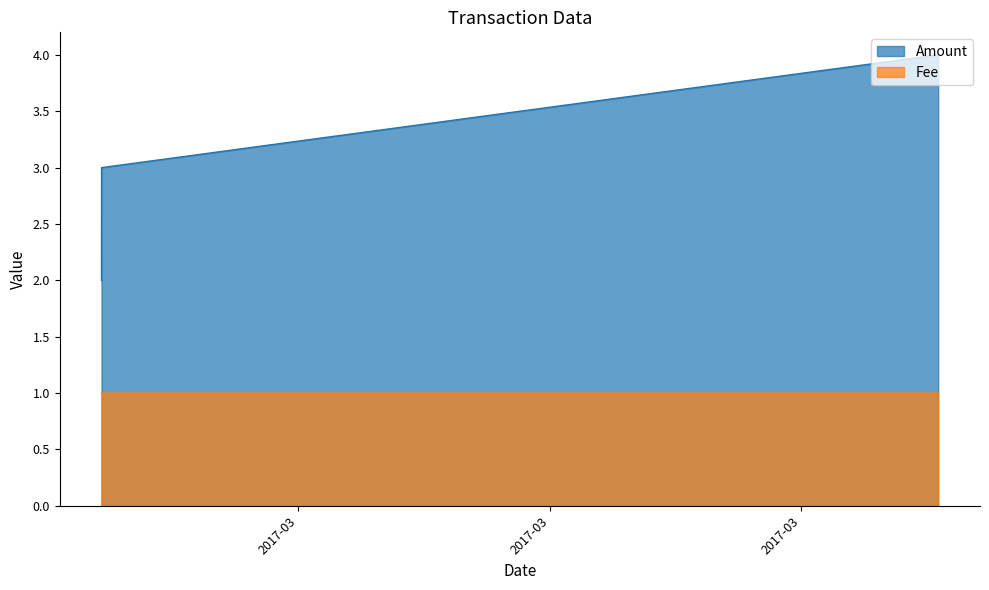

Is the value of Fee at 2017-03-01 04:01:55 greater than the value of Amount at 2017-04-03 10:41:38?

No